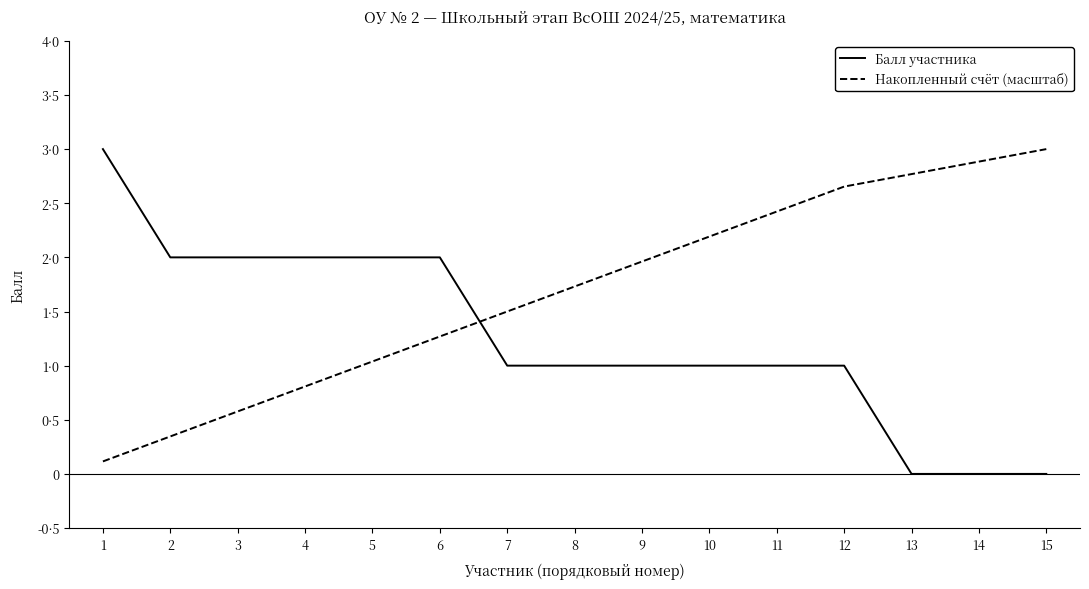

Reading left to right, extract all data points from this chart.

Балл участника: 1=3.0	2=2.0	3=2.0	4=2.0	5=2.0	6=2.0	7=1.0	8=1.0	9=1.0	10=1.0	11=1.0	12=1.0	13=0.0	14=0.0	15=0.0
Накопленный счёт (масштаб): 1=0.1	2=0.3	3=0.6	4=0.8	5=1.0	6=1.3	7=1.5	8=1.7	9=2.0	10=2.2	11=2.4	12=2.7	13=2.8	14=2.9	15=3.0